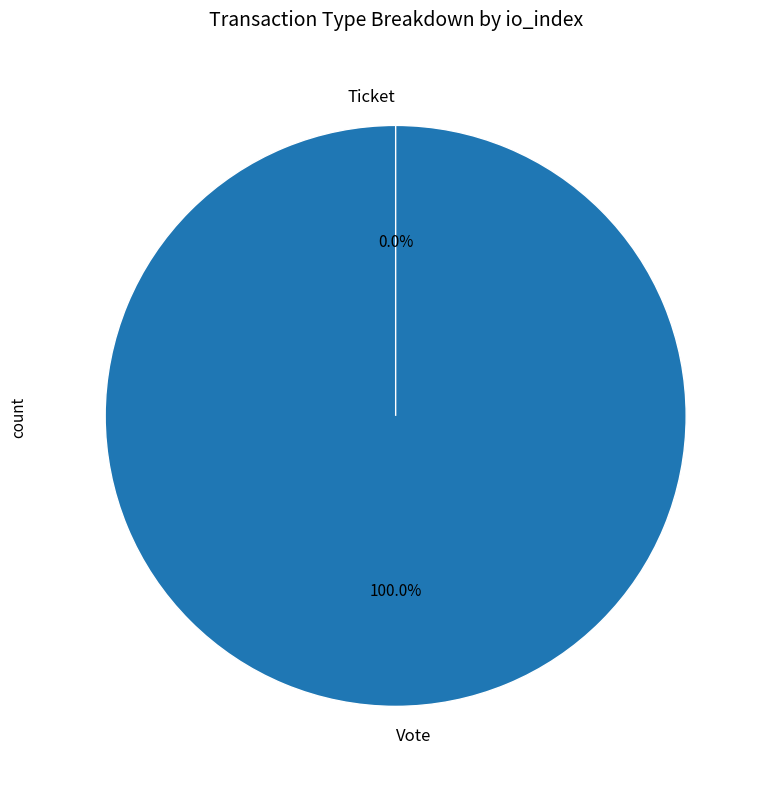

What is the change in value from Vote to Ticket?

-1